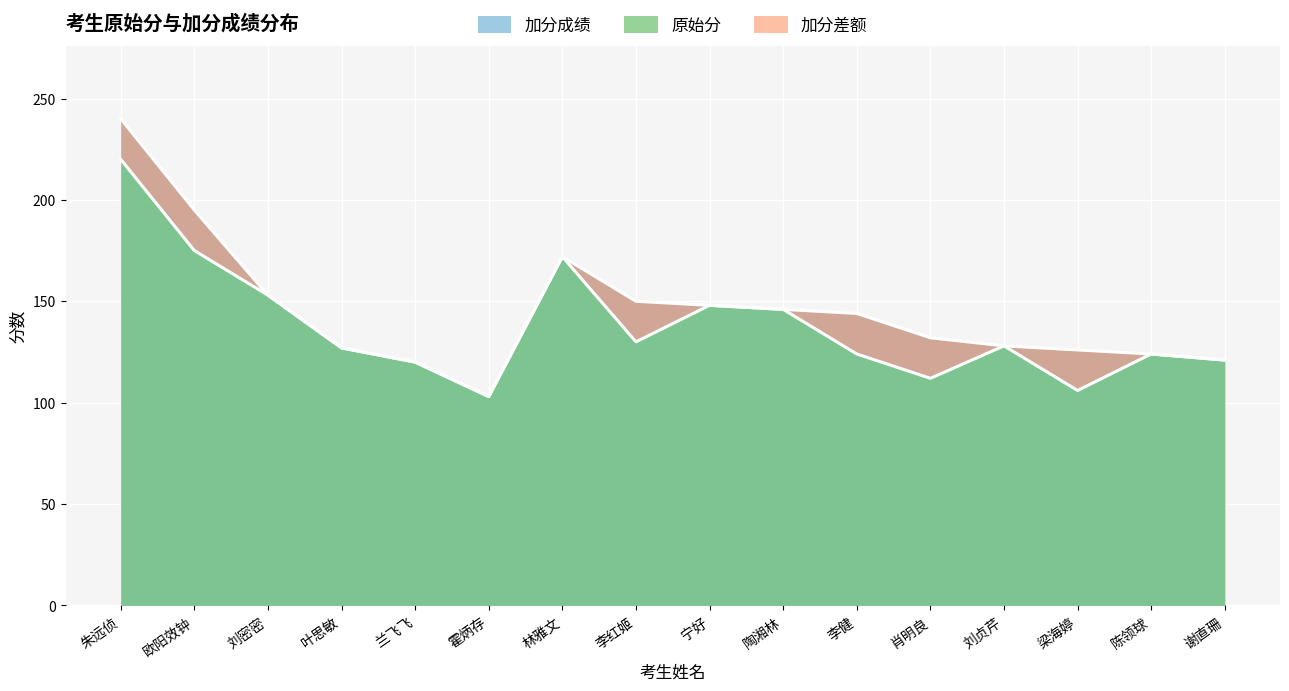

True or false: 加分成绩 and 原始分 intersect in this chart.

False